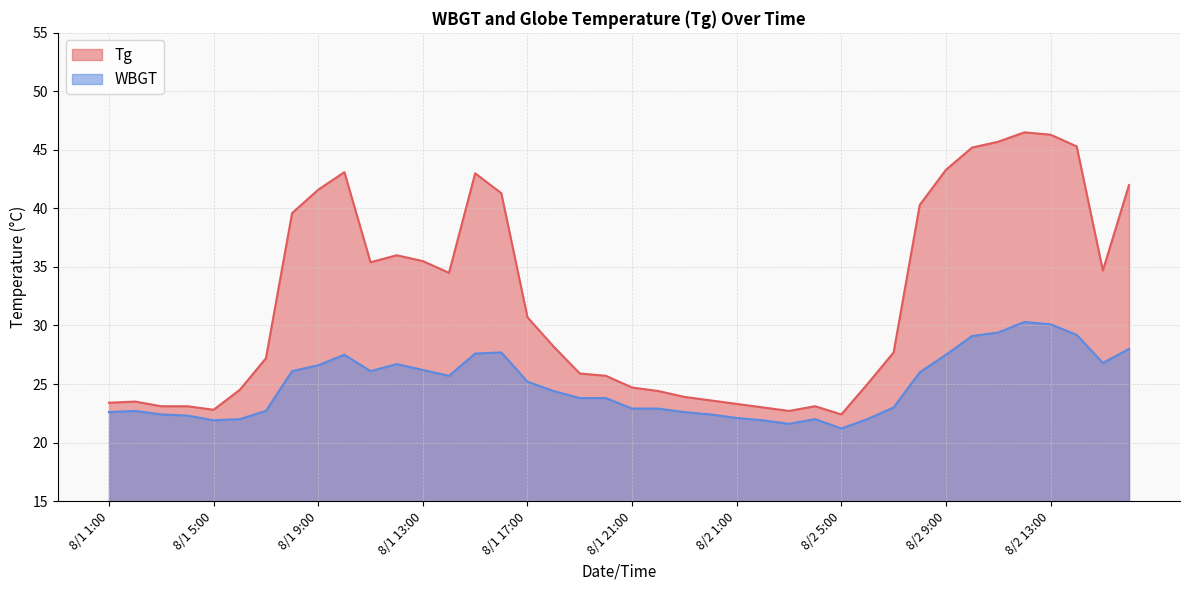

What position from the right is 8/2 14:00?

3